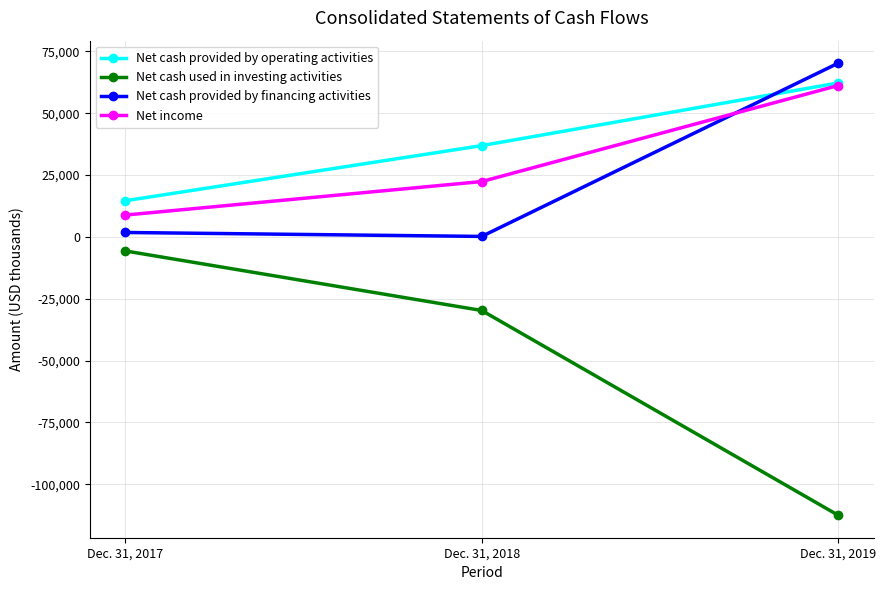

How many categories are shown in the chart?

3